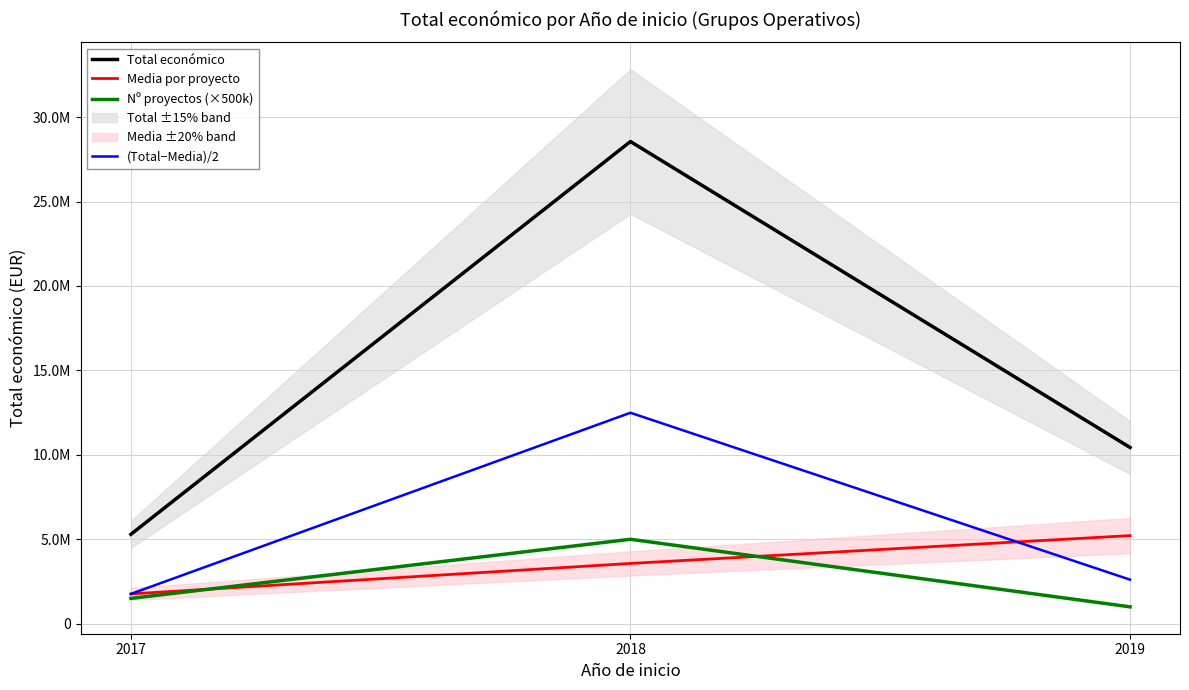

What is the value of the (Total−Media)/2 point at the 2nd from the left?

12491348.5